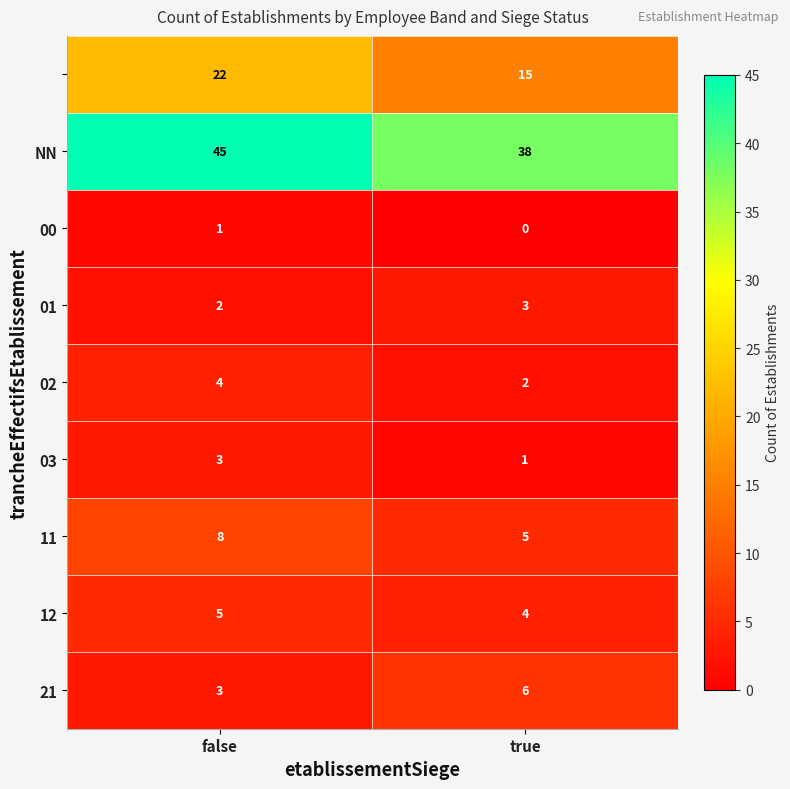

What is the difference between the highest and lowest values at true?

38